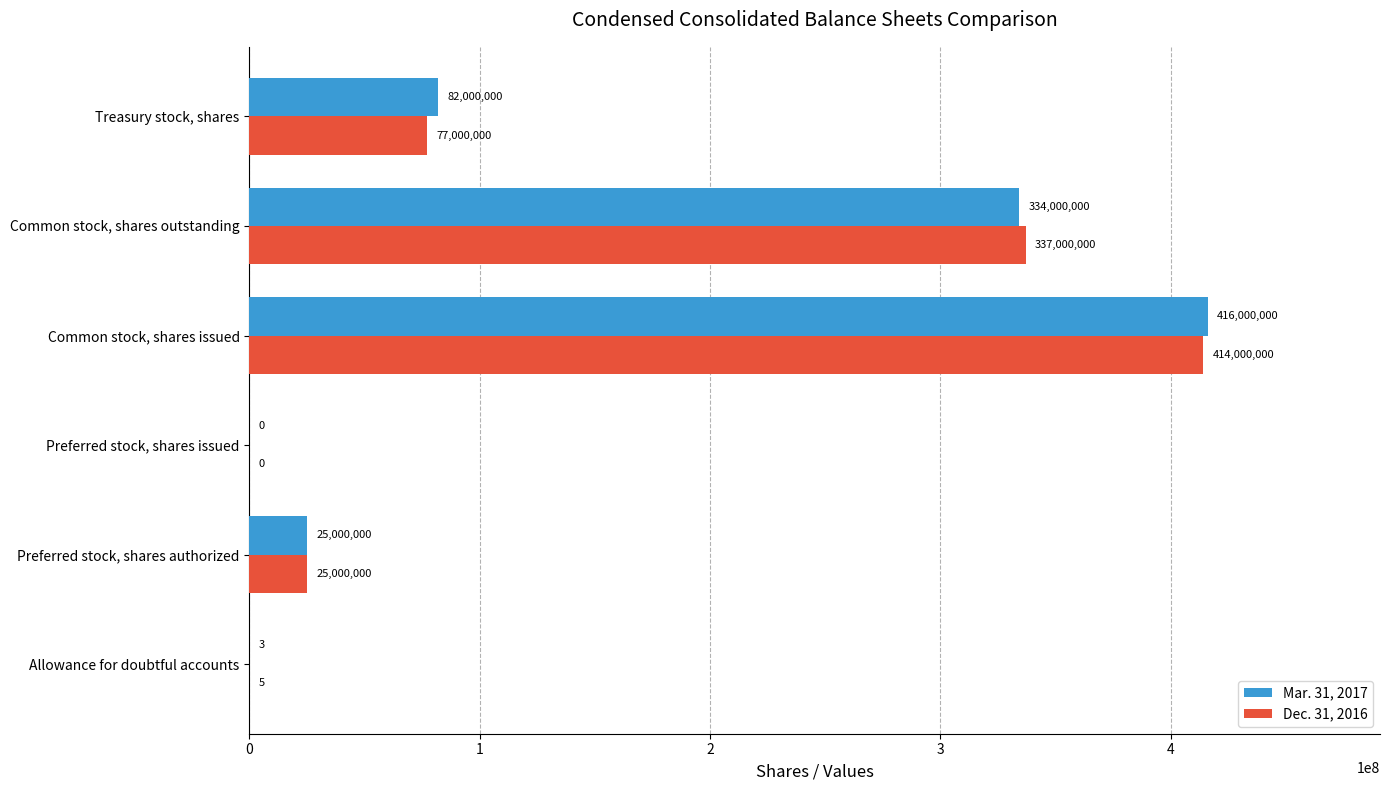

What is the highest value of the Mar. 31, 2017 series?

416000000